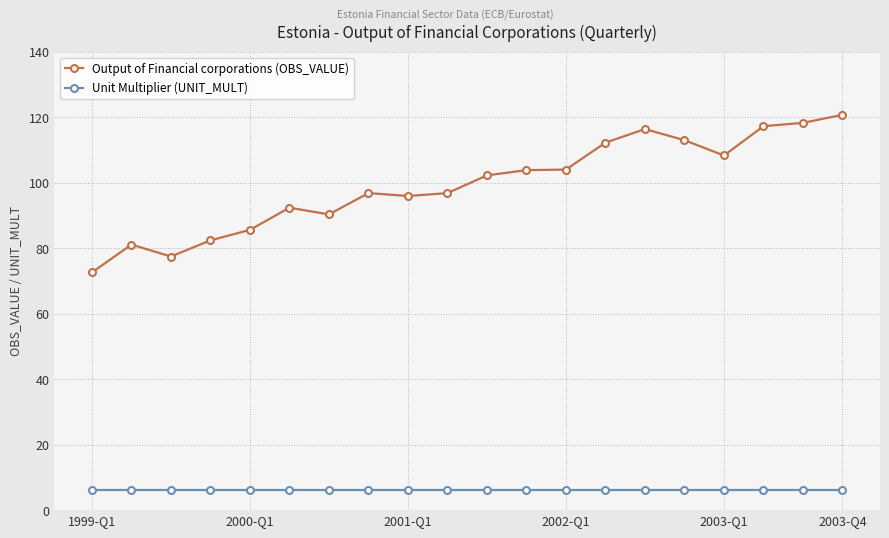

At how many categories does at least one series exceed 51?

20